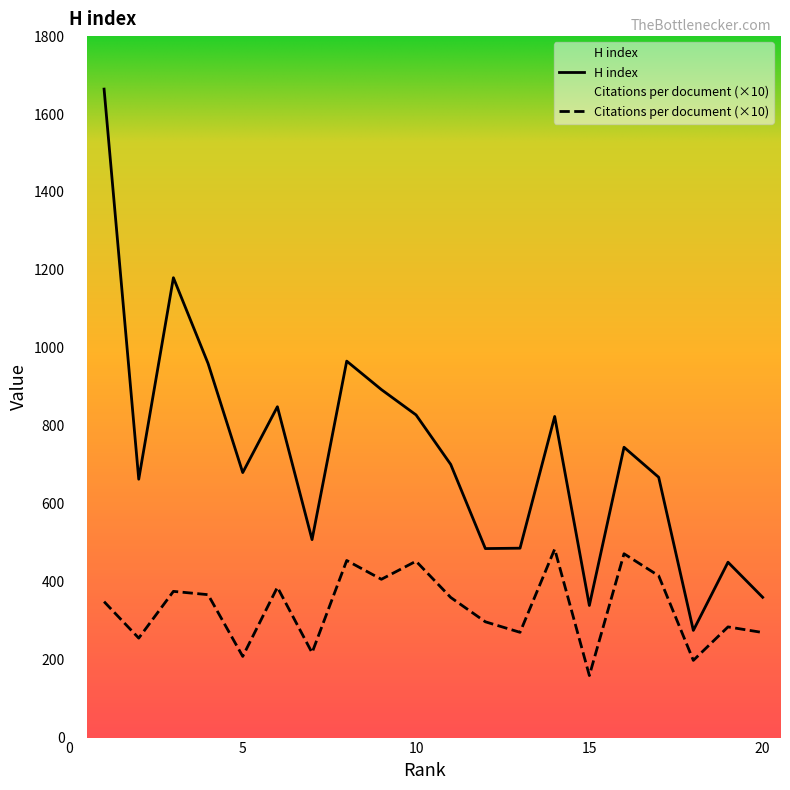

What are all the series names shown in the legend?

Citations per document, H index